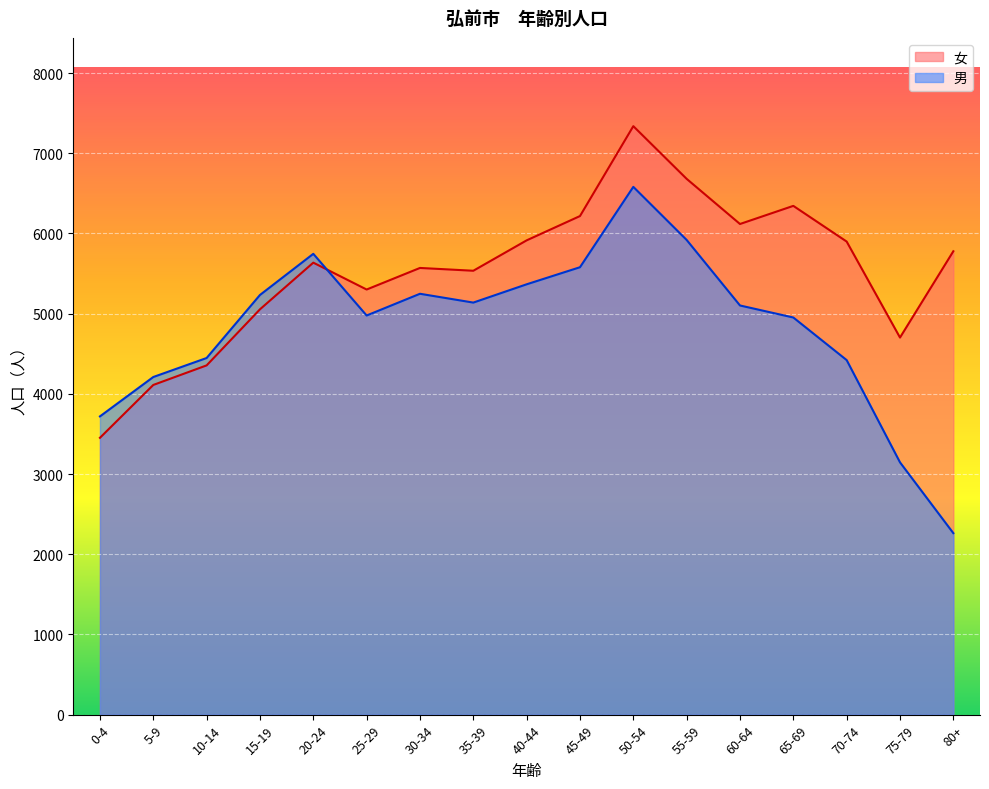

How many categories are shown in the chart?

17